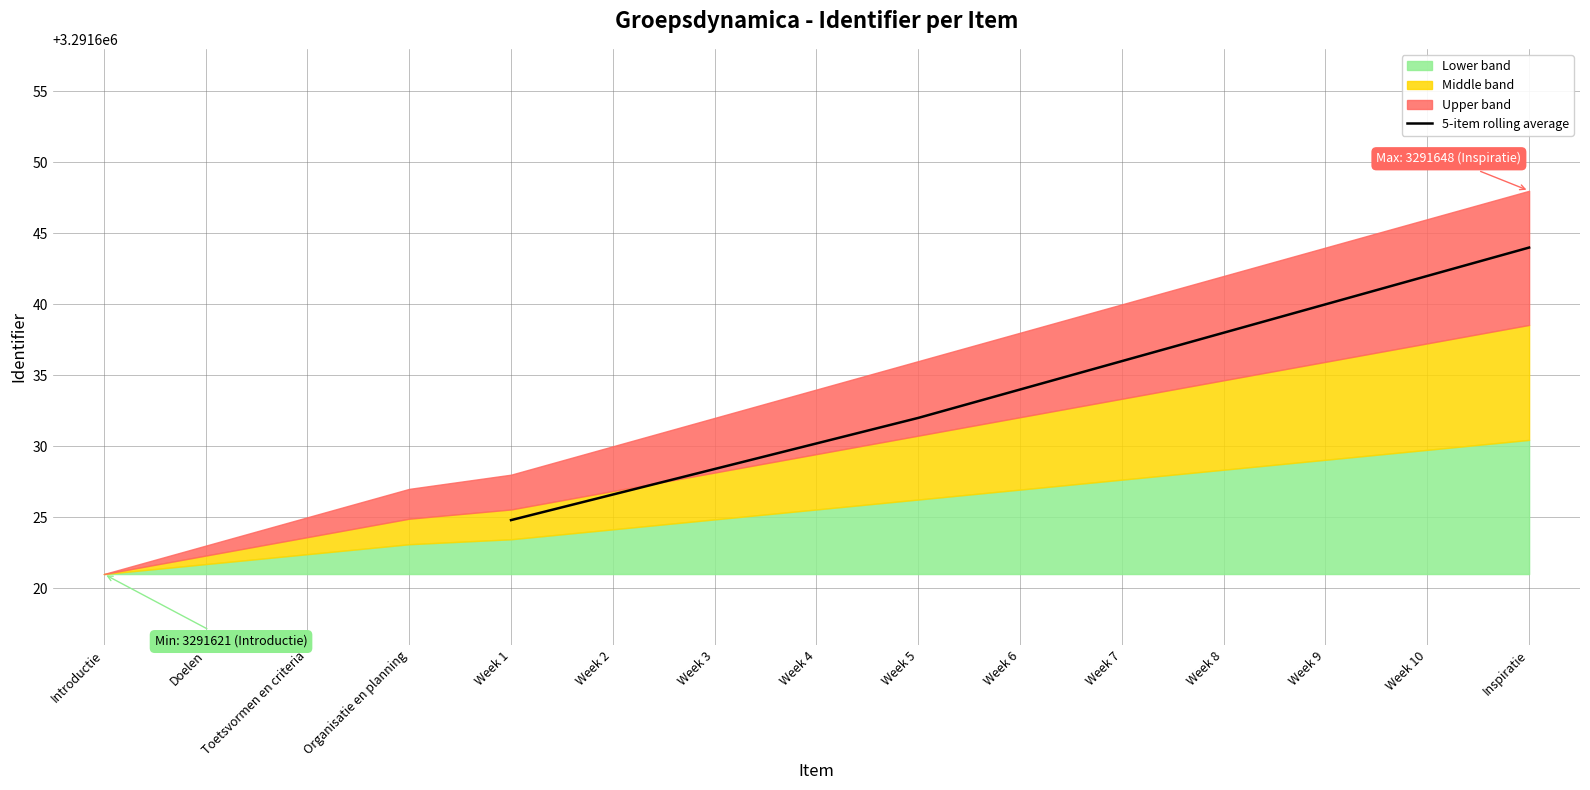

The 5-item rolling average series shows 5866123.6 at Week 7. True or false?

False